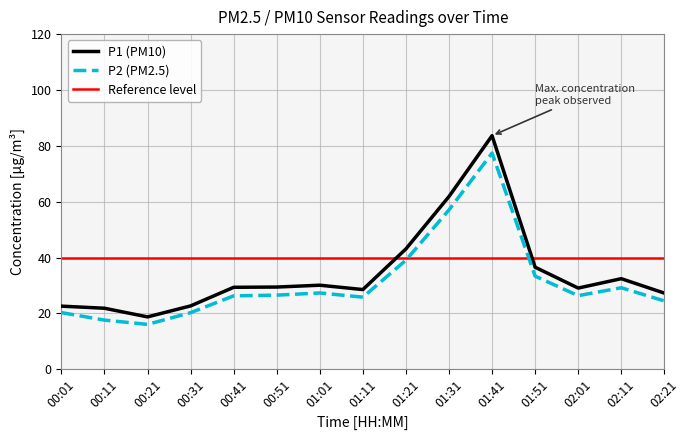

Reading right to left, list all the values displayed in this chart.

P1: 27.2	32.4	29.1	36.5	83.6	61.9	43.1	28.5	30.1	29.4	29.3	22.7	18.7	21.8	22.6
P2: 24.4	29.2	26.3	33.3	77.4	57.0	39.0	25.8	27.3	26.5	26.3	20.2	16.1	17.6	20.3